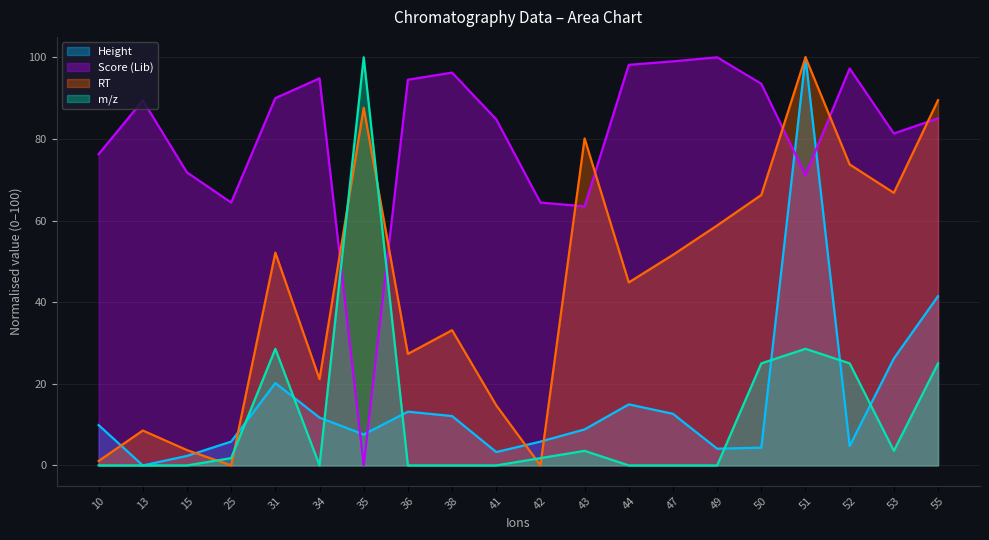

Reading right to left, extract all data points from this chart.

RT: 89.5	66.8	73.7	100.0	66.3	58.8	51.6	44.8	80.1	0.0	14.7	33.1	27.3	87.6	21.1	52.1	0.0	3.8	8.5	1.1
Score (Lib): 85.1	81.3	97.3	71.1	93.5	100.0	99.0	98.1	63.5	64.4	84.8	96.2	94.5	0.0	94.8	90.0	64.4	71.8	89.4	76.3
Height: 41.5	26.2	4.8	100.0	4.3	4.1	12.6	14.9	8.8	5.8	3.3	12.1	13.2	7.6	11.7	20.2	5.8	2.3	0.0	9.9
m/z: 25.0	3.6	25.0	28.6	25.0	0.0	0.0	0.0	3.6	1.8	0.0	0.0	0.0	100.0	0.0	28.6	1.8	0.0	0.0	0.0